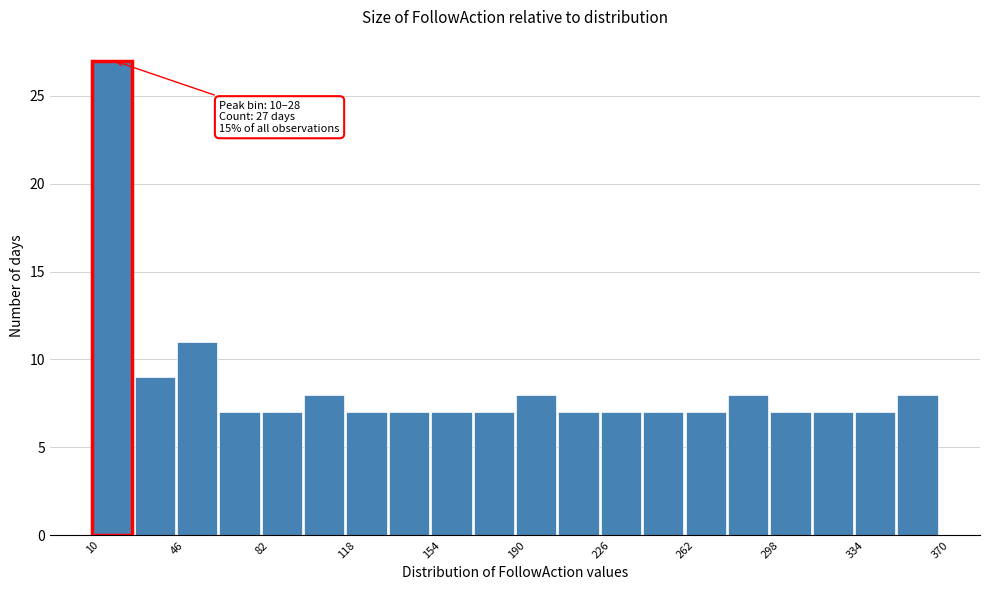

Around what value on the x-axis is the tallest bar? Give the approximate position of its centre, as read against the axis.

20